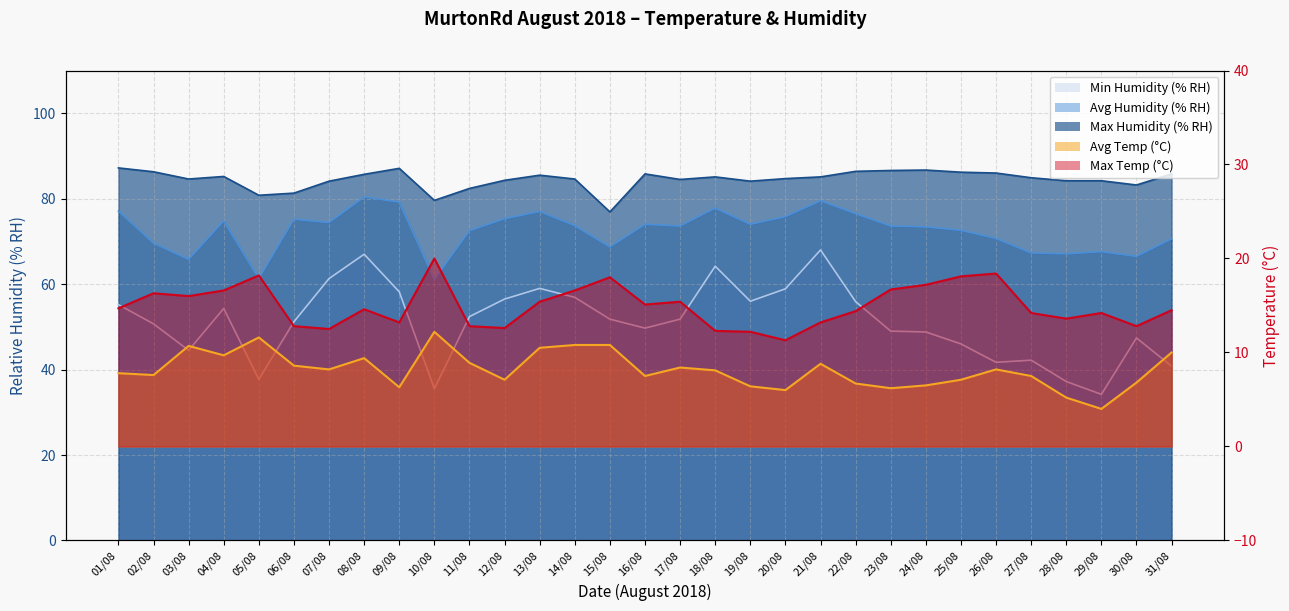

Between 22/08 and 08/08, which is larger?

08/08